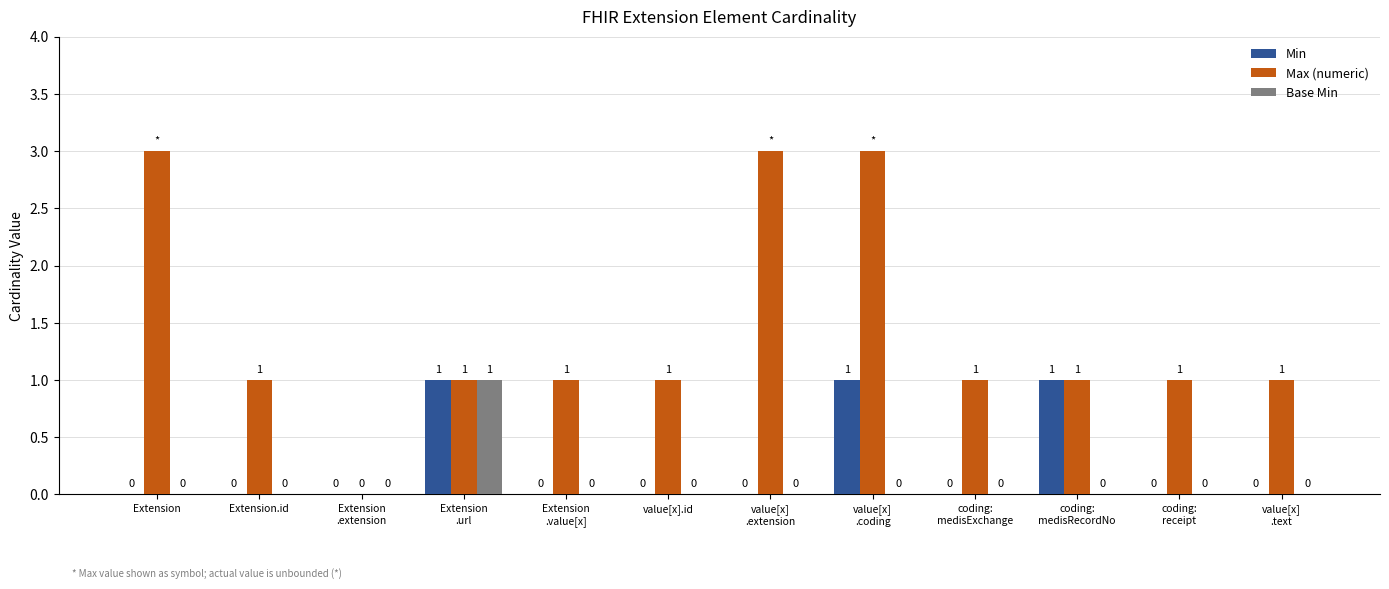

What are all the series names shown in the legend?

Min, Max (numeric), Base Min